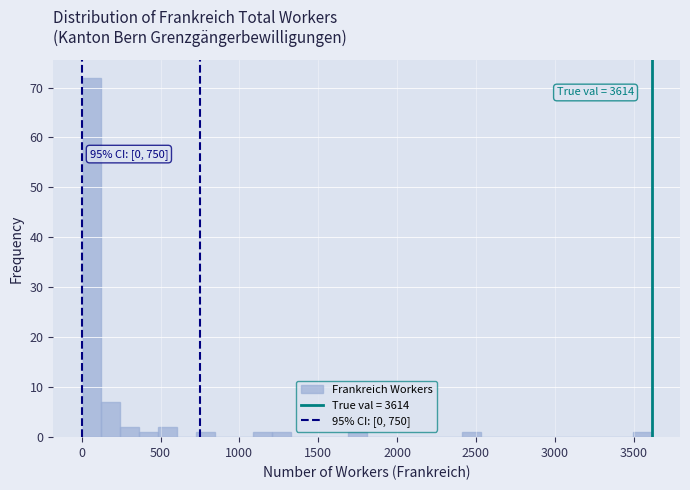

Around what value on the x-axis is the tallest bar? Give the approximate position of its centre, as read against the axis.

50